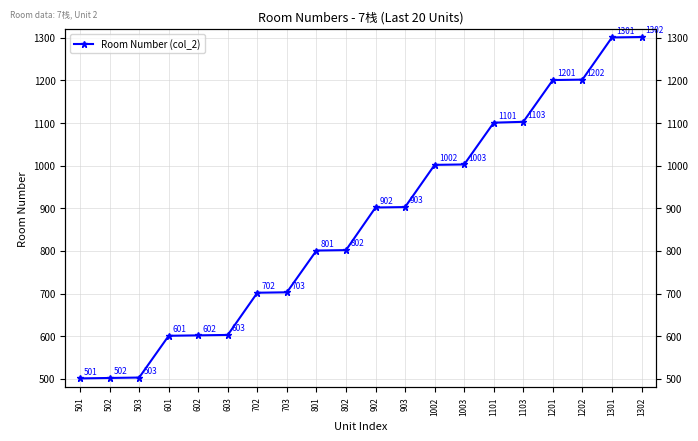

Does the chart have visible grid lines?

Yes